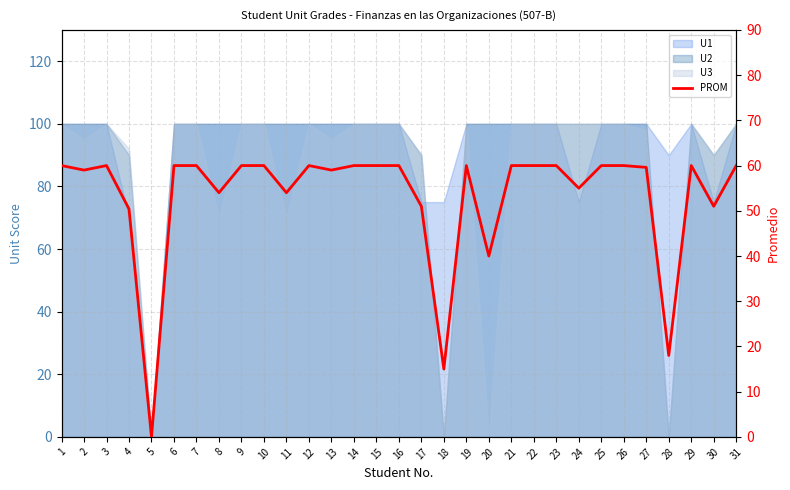

True or false: the data shows 60.0 at 22.

True